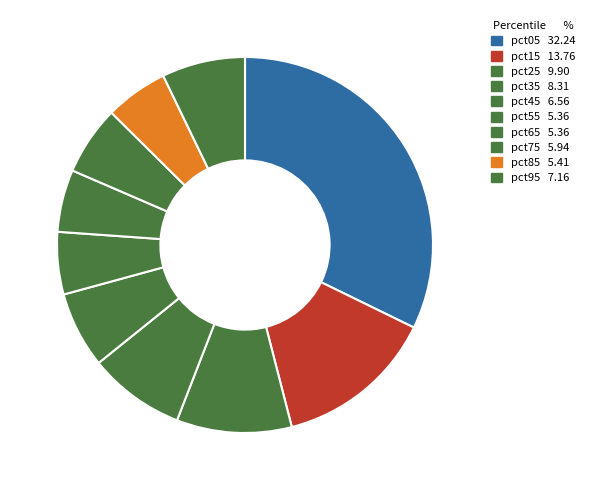

Is the sum of pct05 and pct65 greater than half?

No